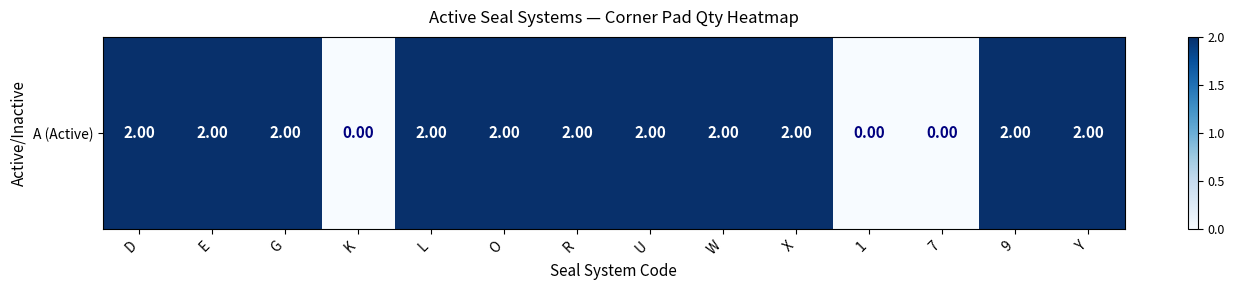

Rank the categories by value from highest to lowest.

D, E, G, L, O, R, U, W, X, 9, Y, K, 1, 7